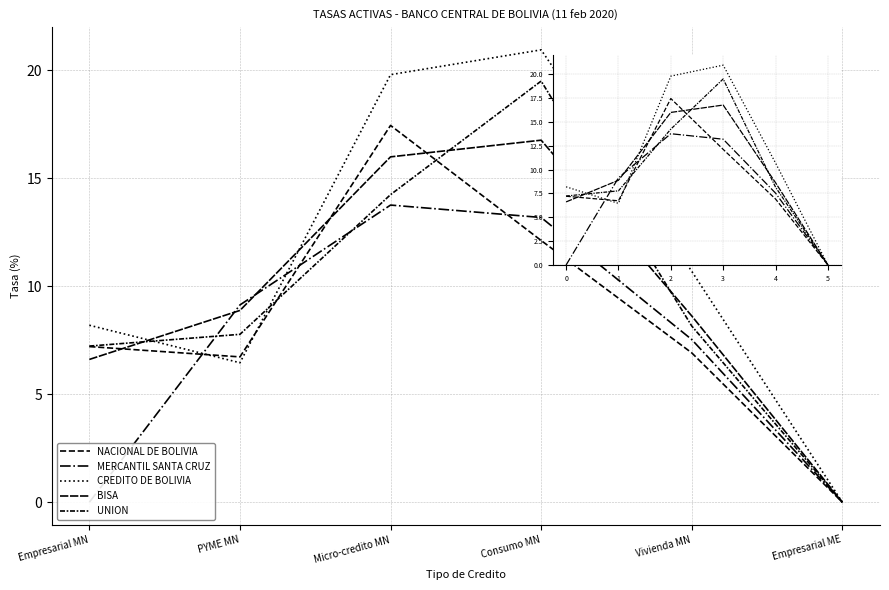

Which category has the highest value across all series?

3